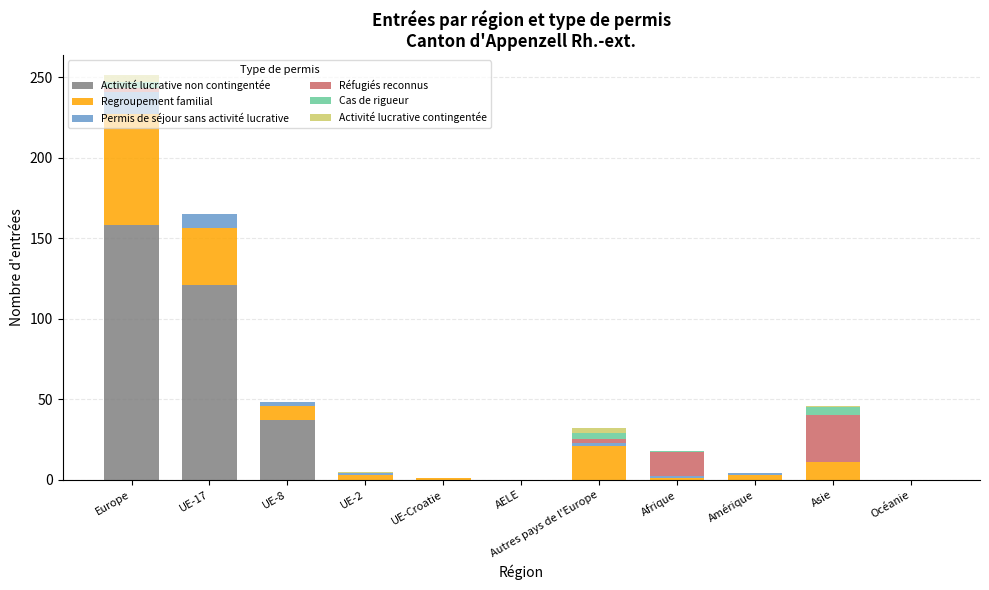

What is the highest value of the Activité lucrative non contingentée series?

158